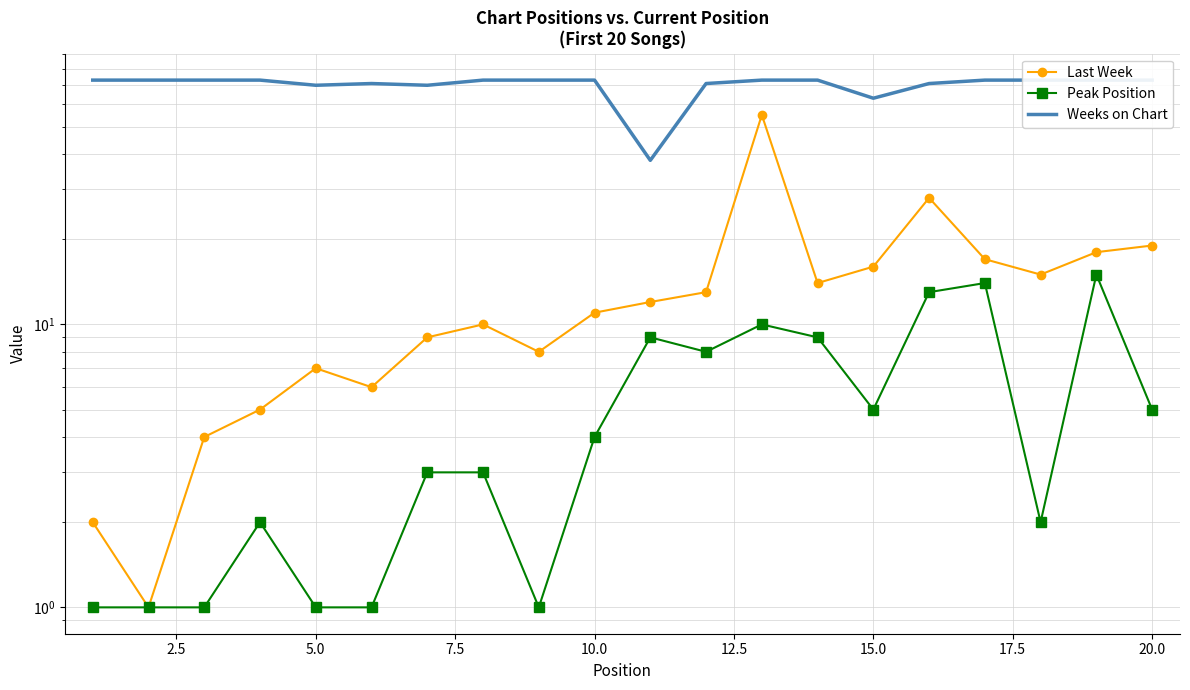

Count the number of data series in this chart.

3